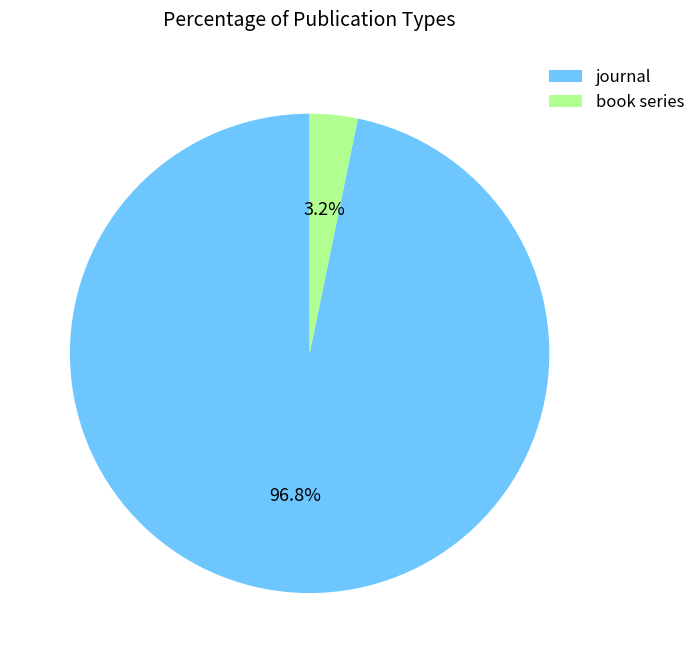

What percentage is NOT represented by journal?

3.2%